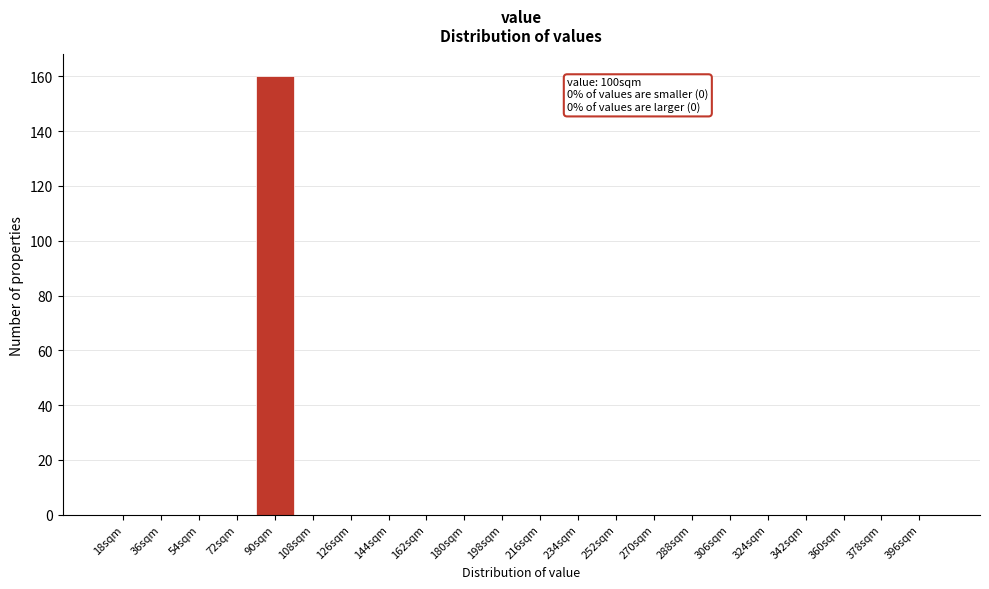

Reading left to right, extract all data points from this chart.

18sqm=0	36sqm=0	54sqm=0	72sqm=0	90sqm=160	108sqm=0	126sqm=0	144sqm=0	162sqm=0	180sqm=0	198sqm=0	216sqm=0	234sqm=0	252sqm=0	270sqm=0	288sqm=0	306sqm=0	324sqm=0	342sqm=0	360sqm=0	378sqm=0	396sqm=0